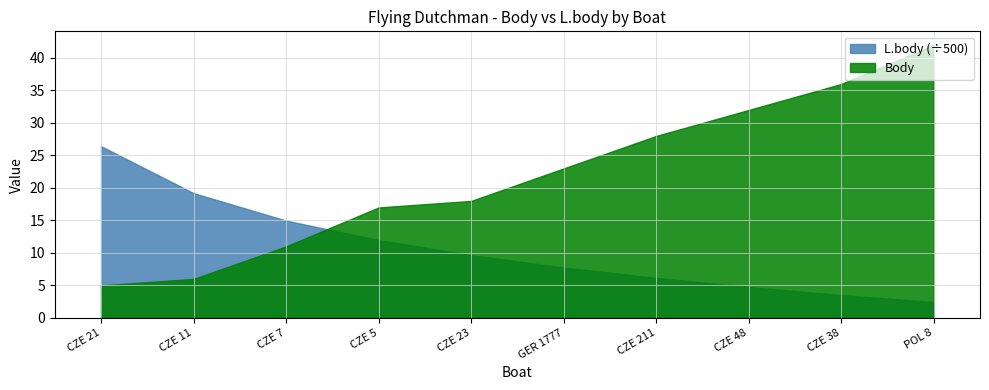

After their last crossing, which series has the higher values: Body or L.body (÷500)?

Body